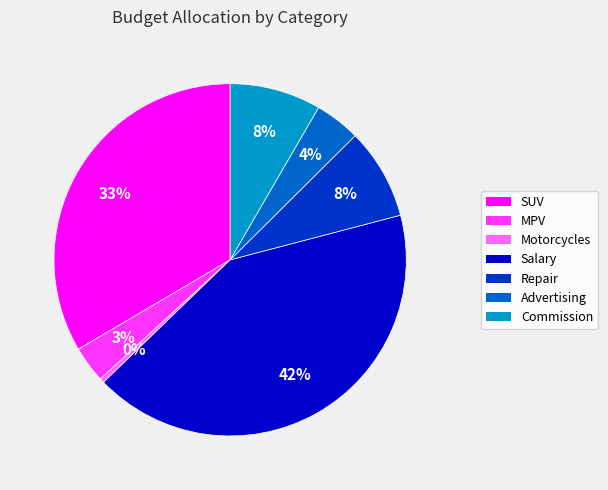

What percentage is the Commission slice, to the nearest percent?

8%